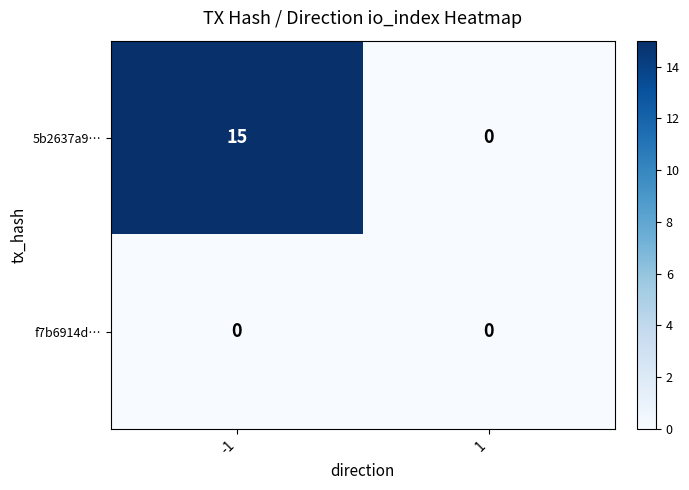

Is it true that 5b2637a9… equals 0 at 1?

True